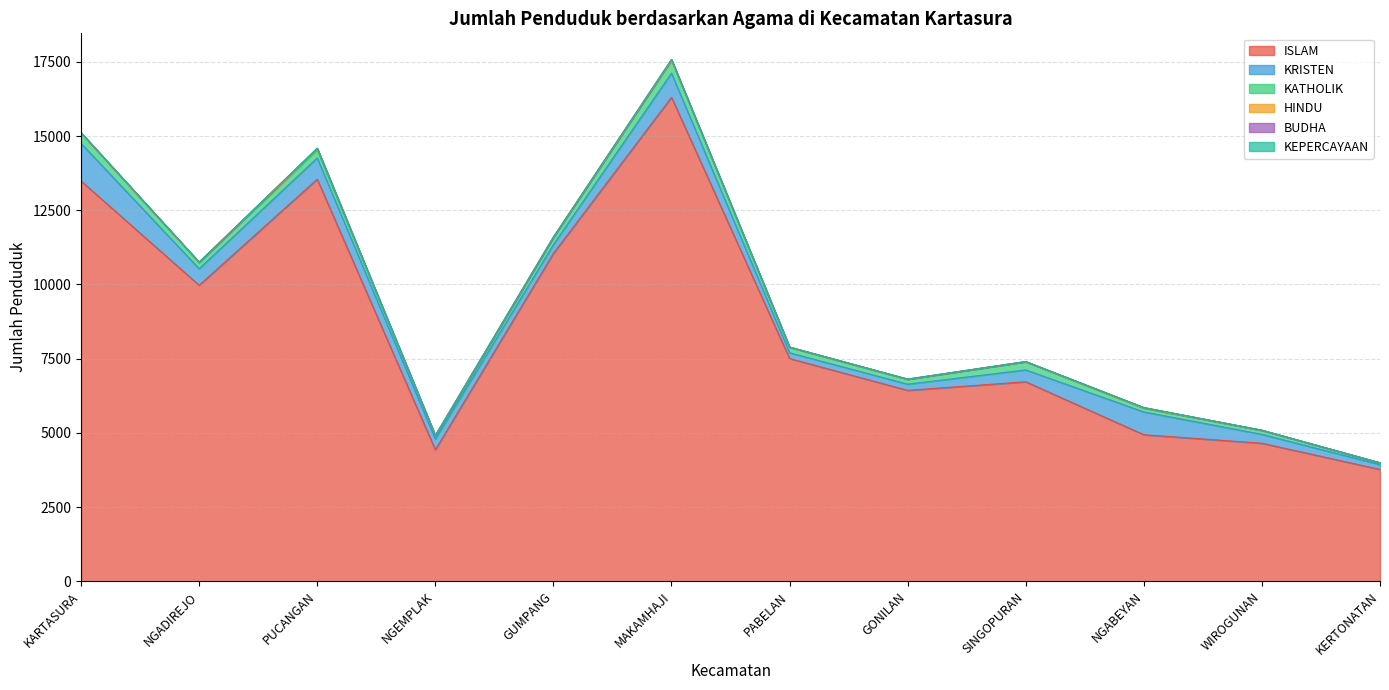

What is the total value across all series at NGABEYAN?

5854